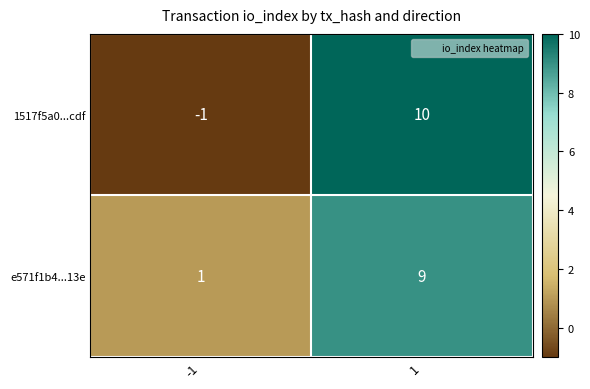

What is the highest value of the e571f1b4...13e series?

9